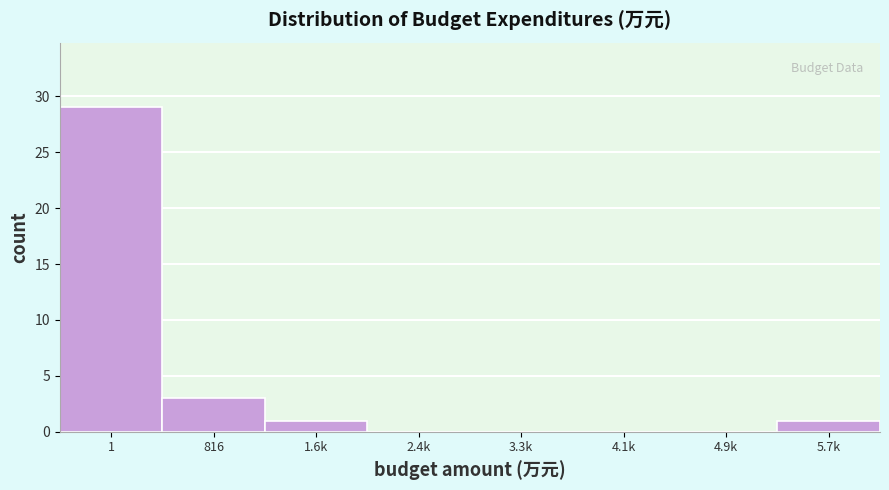

Reading left to right, what are all the values shown in this chart?

1=29	816=3	1.6k=1	2.4k=0	3.3k=0	4.1k=0	4.9k=0	5.7k=1